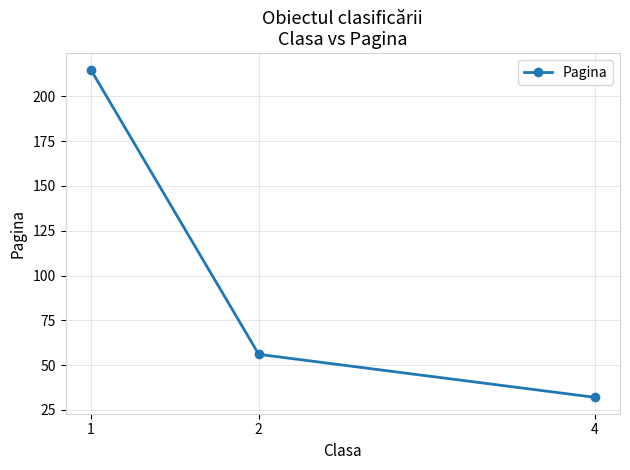

Reading left to right, transcribe all the data shown in this chart.

1=215	2=56	4=32